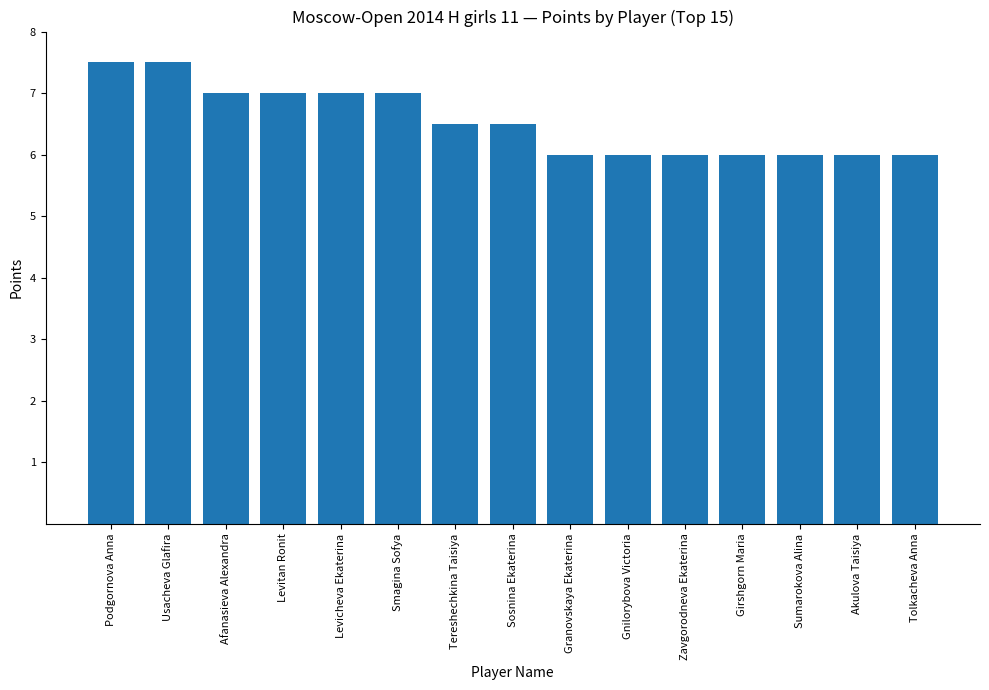

How many values are between 6 and 7?

13